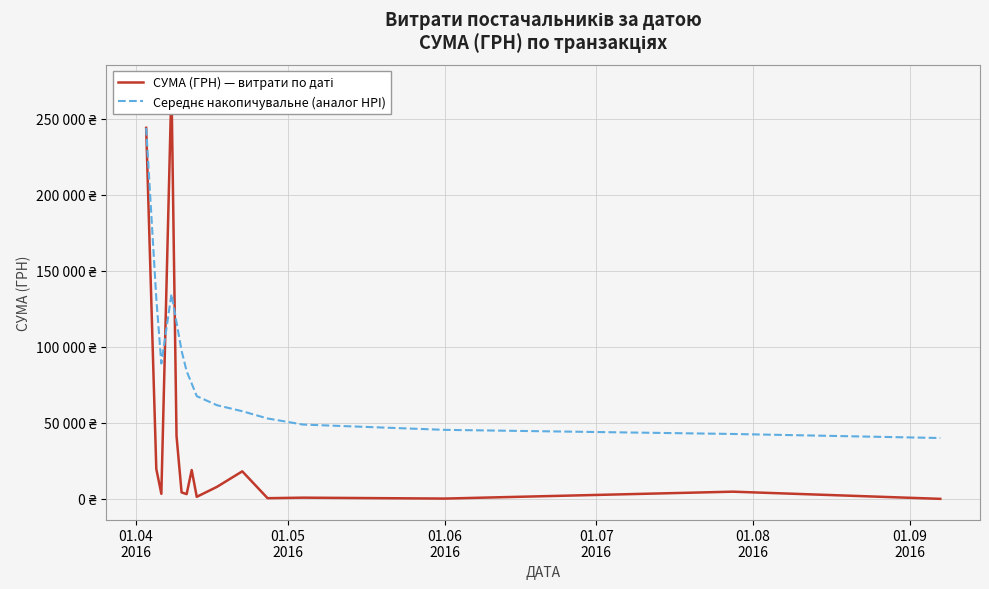

Which series contains the highest Y value?

СУМА (ГРН) — витрати по даті